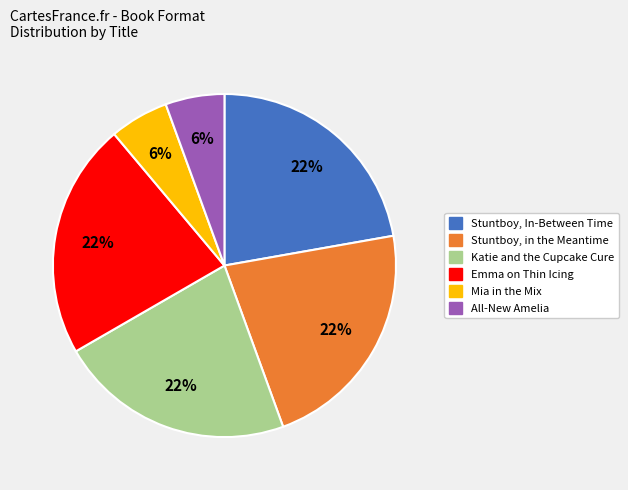

To the nearest percent, what percentage of the pie is Emma on Thin Icing?

22%